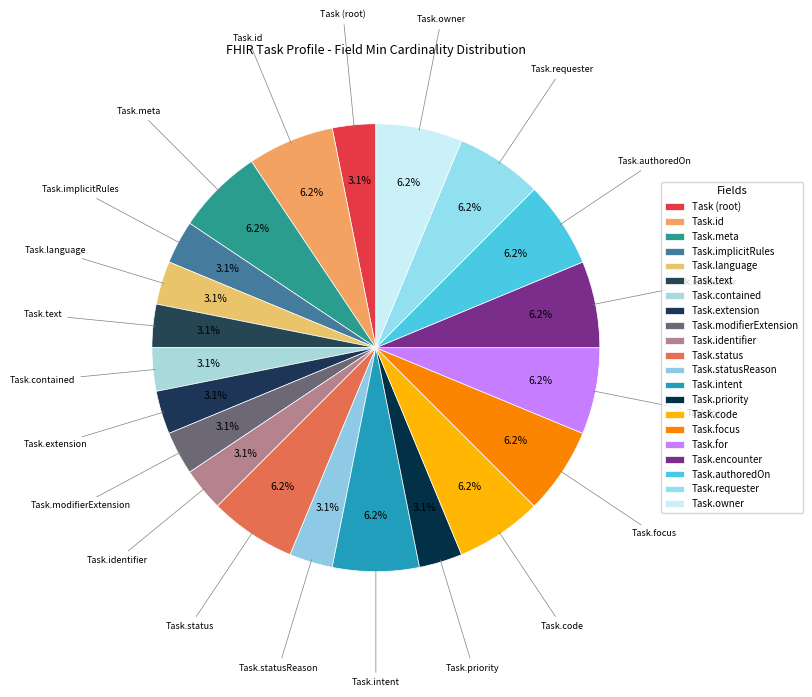

How many slices are in this pie chart?

21